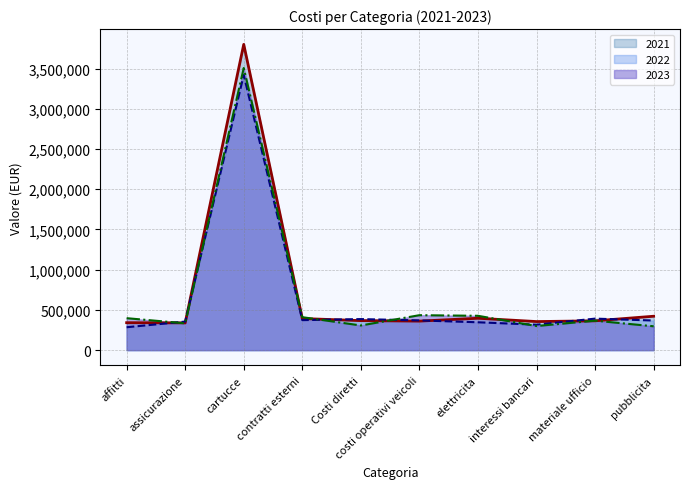

Which category has the lowest value in the 2023 series?

pubblicita